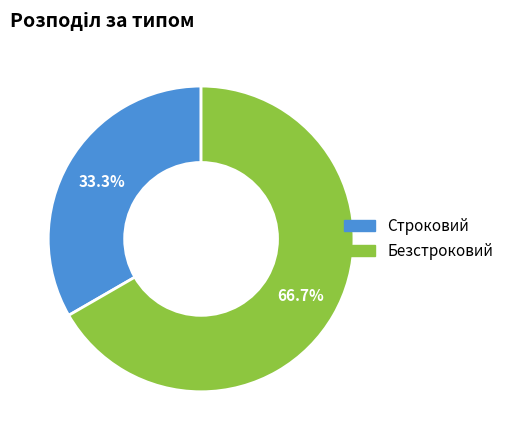

What percentage is the Безстроковий slice, to the nearest percent?

67%